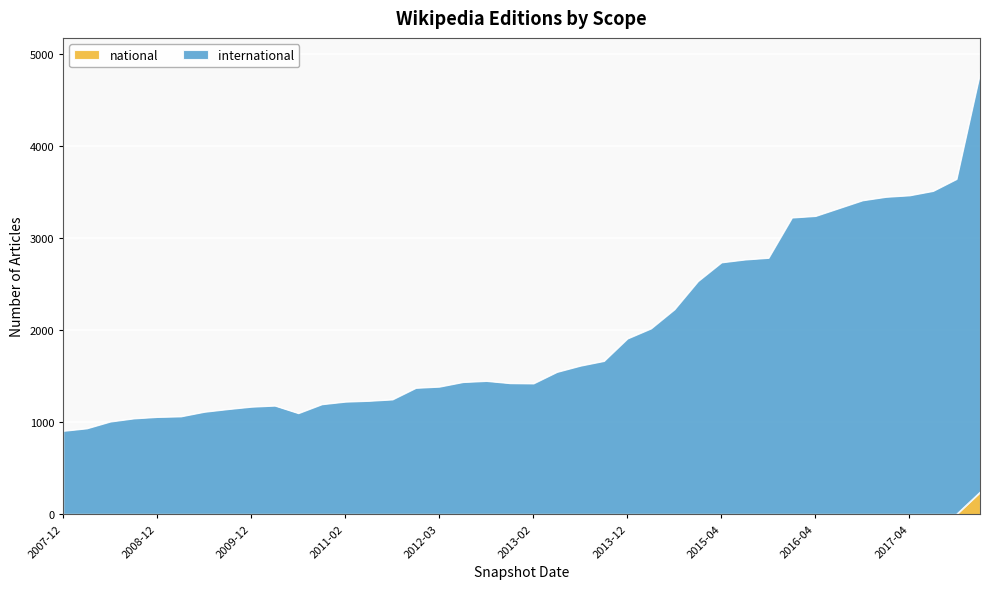

Where is international nearest to the value 2849?

2015-10-01